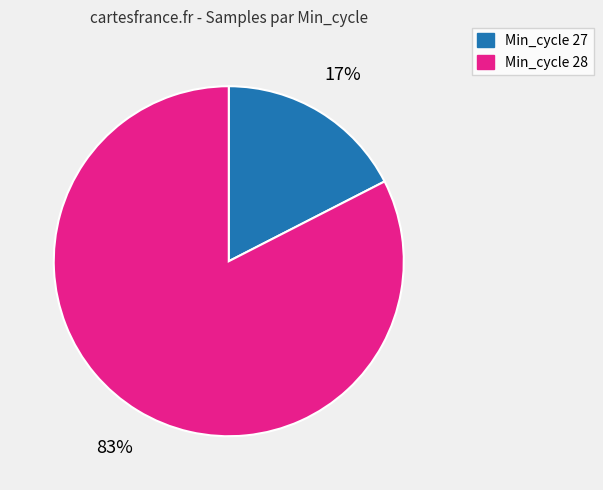

How many slices are in this pie chart?

2